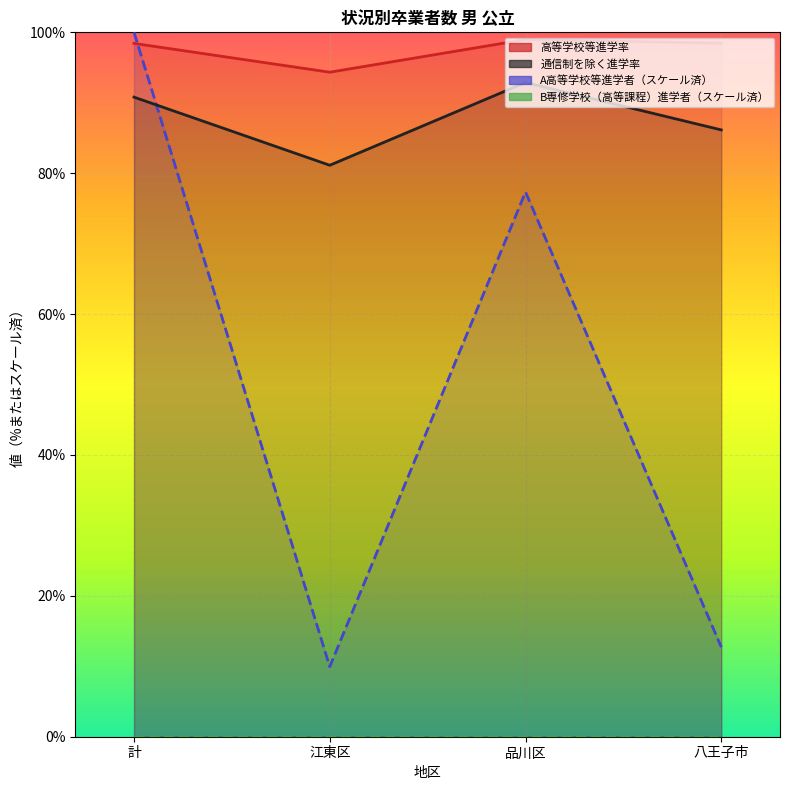

What is the total value across all series at 品川区?

269.2